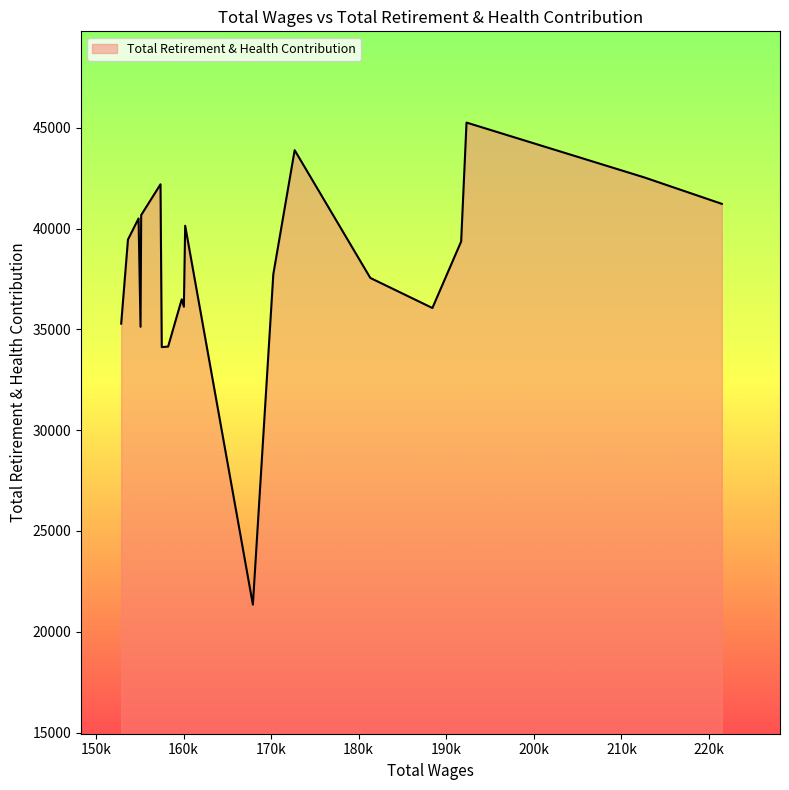

What is the smallest value displayed?

21345